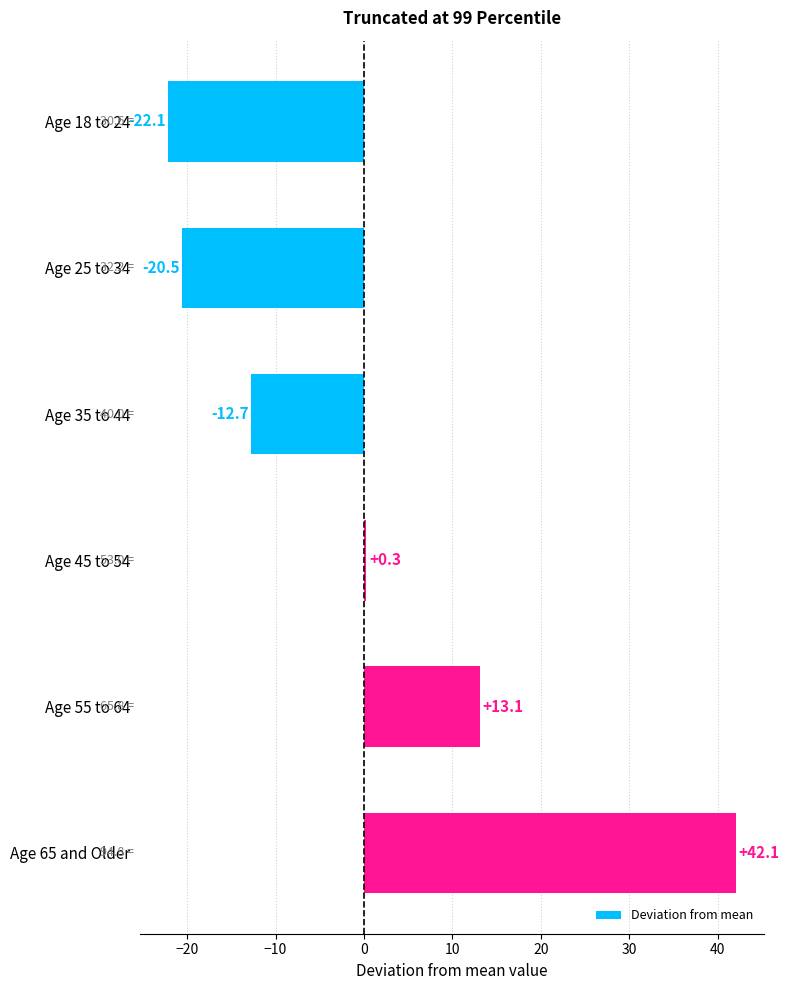

What is the label of the 4th bar from the top?

Age 45 to 54